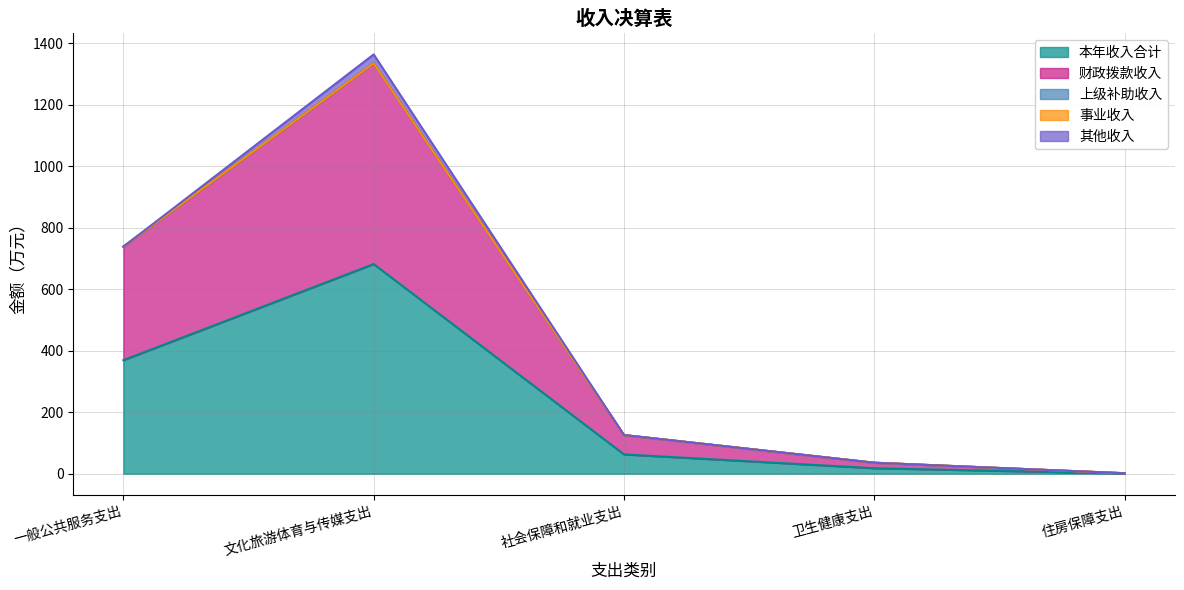

Reading left to right, what are all the values shown in this chart?

本年收入合计: 一般公共服务支出=369.0	文化旅游体育与传媒支出=681.5	社会保障和就业支出=62.8	卫生健康支出=17.9	住房保障支出=0.8
财政拨款收入: 一般公共服务支出=369.0	文化旅游体育与传媒支出=652.6	社会保障和就业支出=62.8	卫生健康支出=17.9	住房保障支出=0.8
上级补助收入: 一般公共服务支出=0.0	文化旅游体育与传媒支出=0.0	社会保障和就业支出=0.0	卫生健康支出=0.0	住房保障支出=0.0
事业收入: 一般公共服务支出=0.0	文化旅游体育与传媒支出=0.0	社会保障和就业支出=0.0	卫生健康支出=0.0	住房保障支出=0.0
其他收入: 一般公共服务支出=0.0	文化旅游体育与传媒支出=28.9	社会保障和就业支出=0.0	卫生健康支出=0.0	住房保障支出=0.0